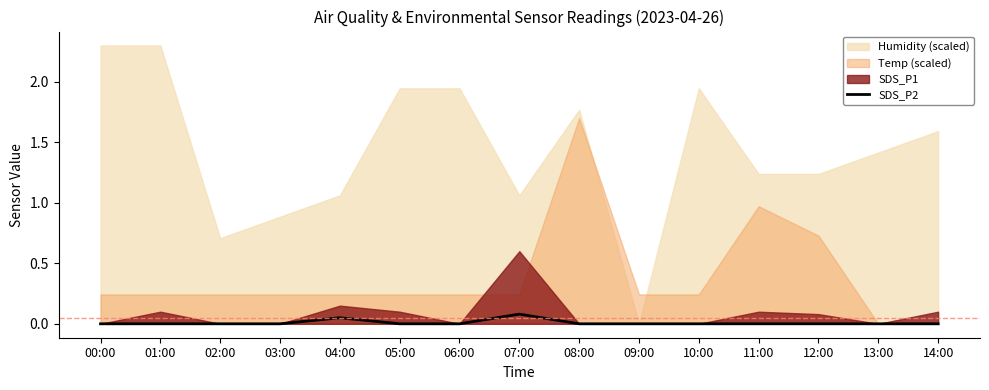

Between 03:00 and 01:00, which is larger?

03:00